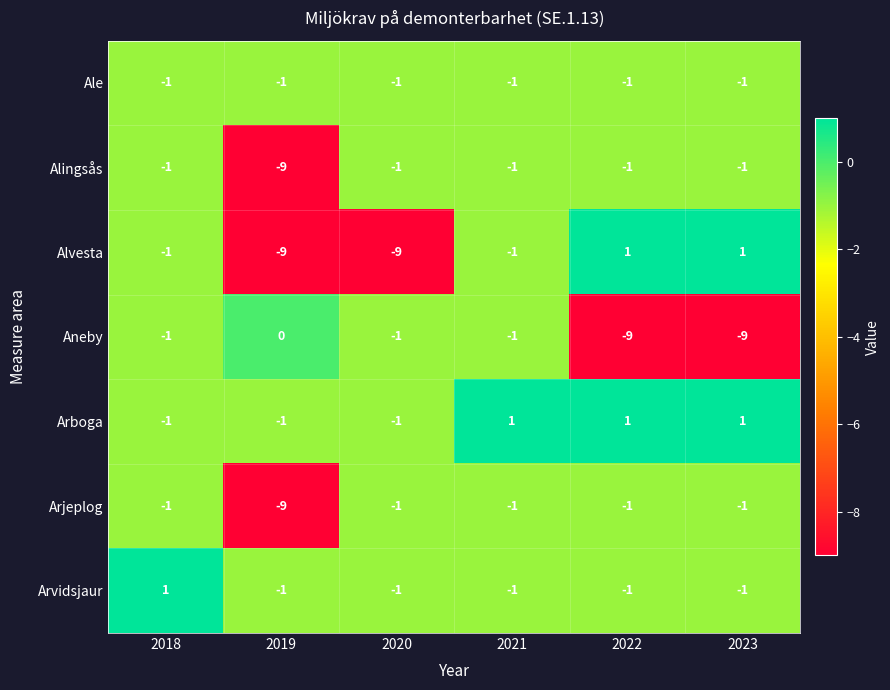

Which series has the largest total across all categories?

Arboga